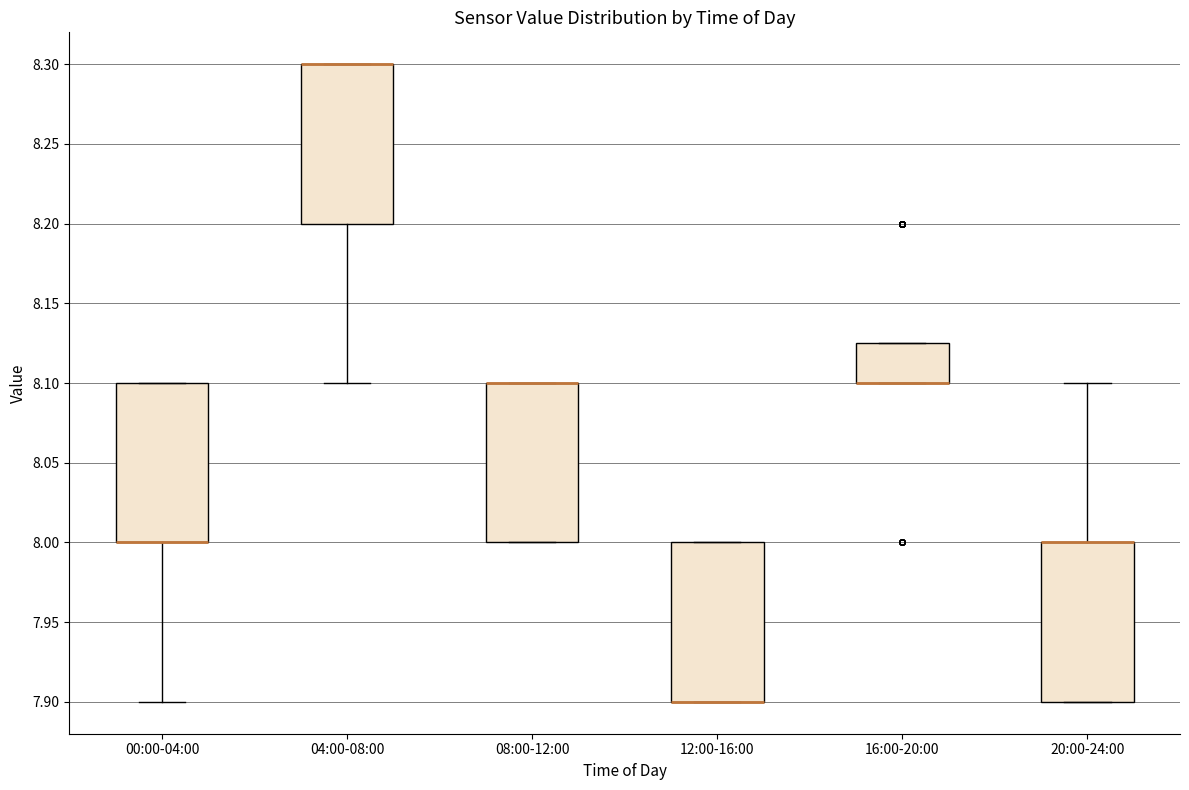

Reading left to right, read every box against the y-axis: the position of its median line, the range the box covers, and the ends of its whiskers. The values are not printed on the chart, so give them approximately, as read against the axis.

00:00-04:00: median 8.000 (drawn on the box's lower edge), box 8.000 to 8.100, whiskers 7.900 to 8.100
04:00-08:00: median 8.300 (drawn on the box's upper edge), box 8.200 to 8.300, whiskers 8.100 to 8.300
08:00-12:00: median 8.100 (drawn on the box's upper edge), box 8.000 to 8.100, whiskers 8.000 to 8.100
12:00-16:00: median 7.900 (drawn on the box's lower edge), box 7.900 to 8.000, whiskers 7.900 to 8.000
16:00-20:00: median 8.100 (drawn on the box's lower edge), box 8.100 to 8.125, whiskers 8.100 to 8.125
20:00-24:00: median 8.000 (drawn on the box's upper edge), box 7.900 to 8.000, whiskers 7.900 to 8.100